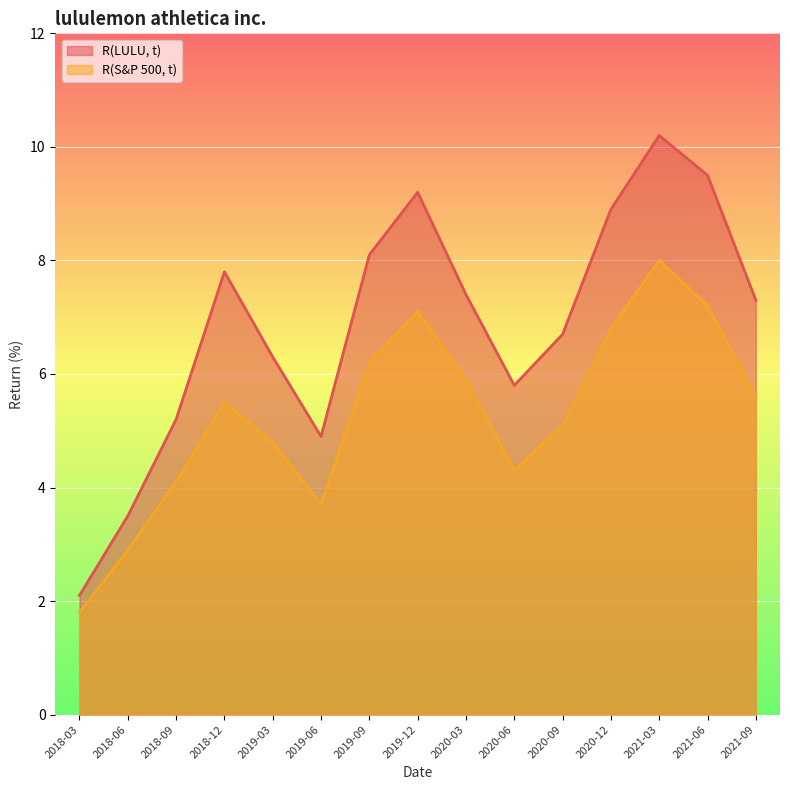

List the labels in order of R(S&P 500, t) value, smallest first.

2018-03, 2018-06, 2019-06, 2018-09, 2020-06, 2019-03, 2020-09, 2018-12, 2021-09, 2020-03, 2019-09, 2020-12, 2019-12, 2021-06, 2021-03